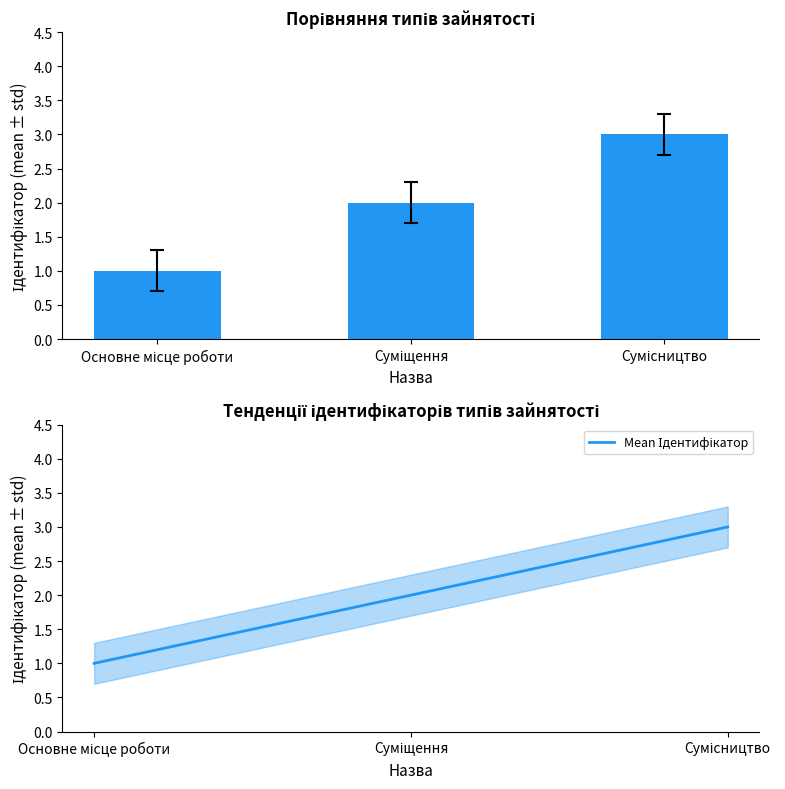

Reading left to right, list all the values displayed in this chart.

Ідентифікатор: 1	2	3
Mean Ідентифікатор: 1	2	3